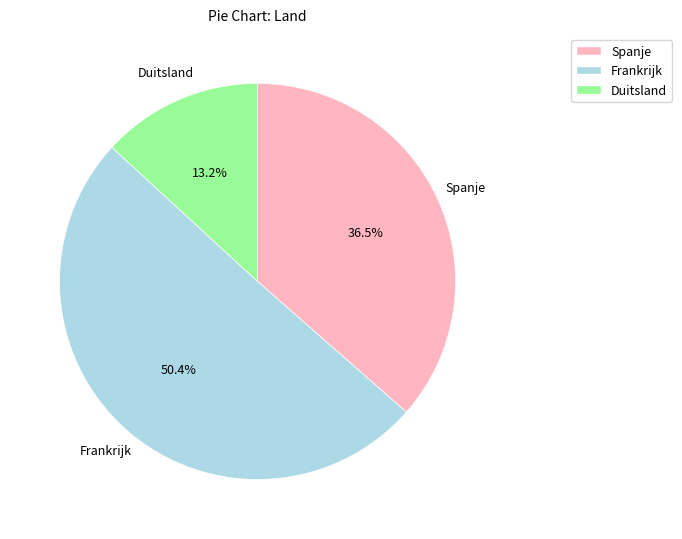

How many slices are in this pie chart?

3